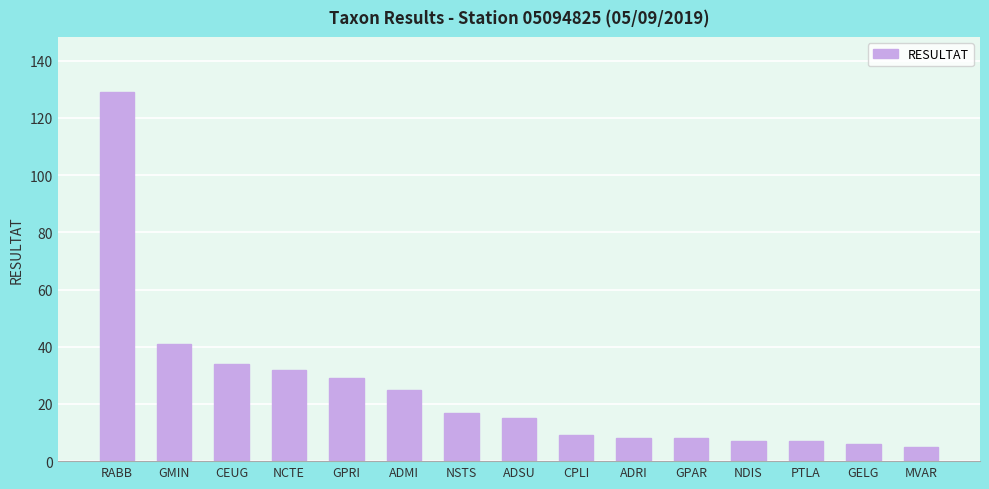

What is the average value?

25